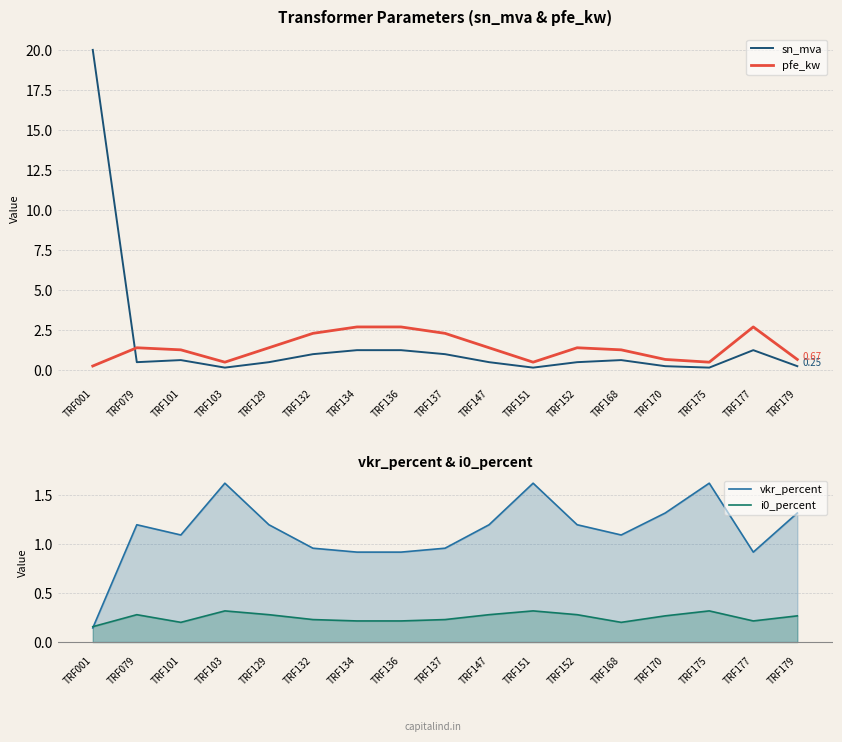

True or false: i0_percent has a value of 0.3 at TRF175.

True